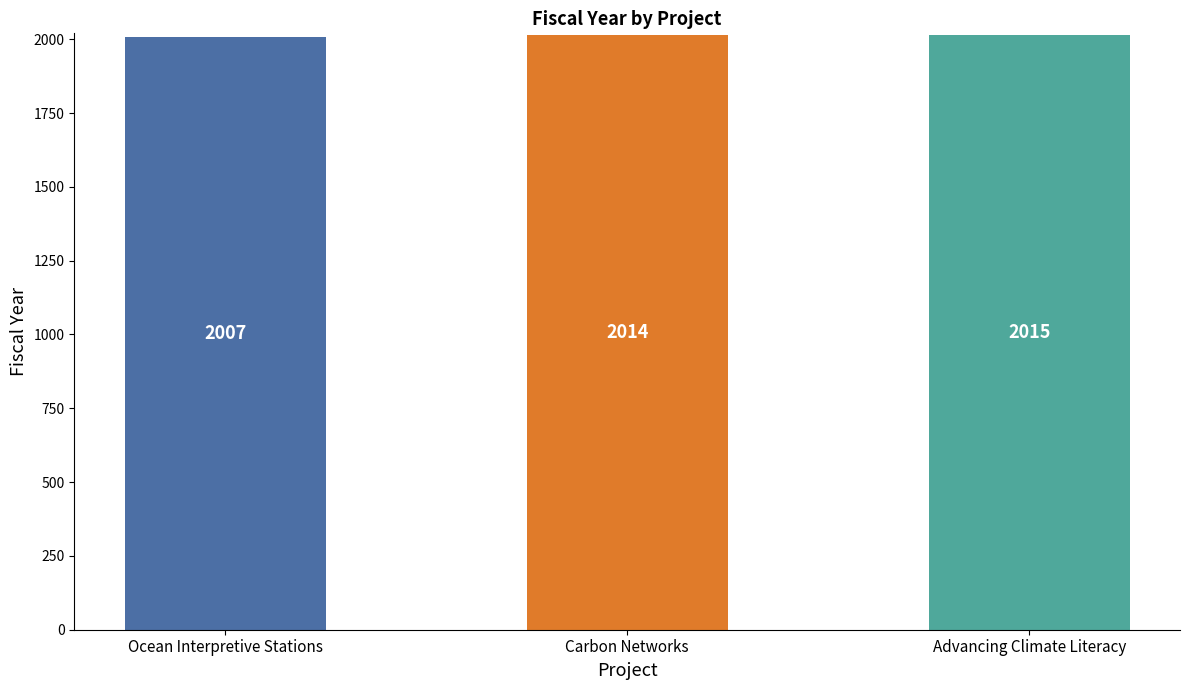

Rank the categories by value from highest to lowest.

Advancing Climate Literacy, Carbon Networks, Ocean Interpretive Stations